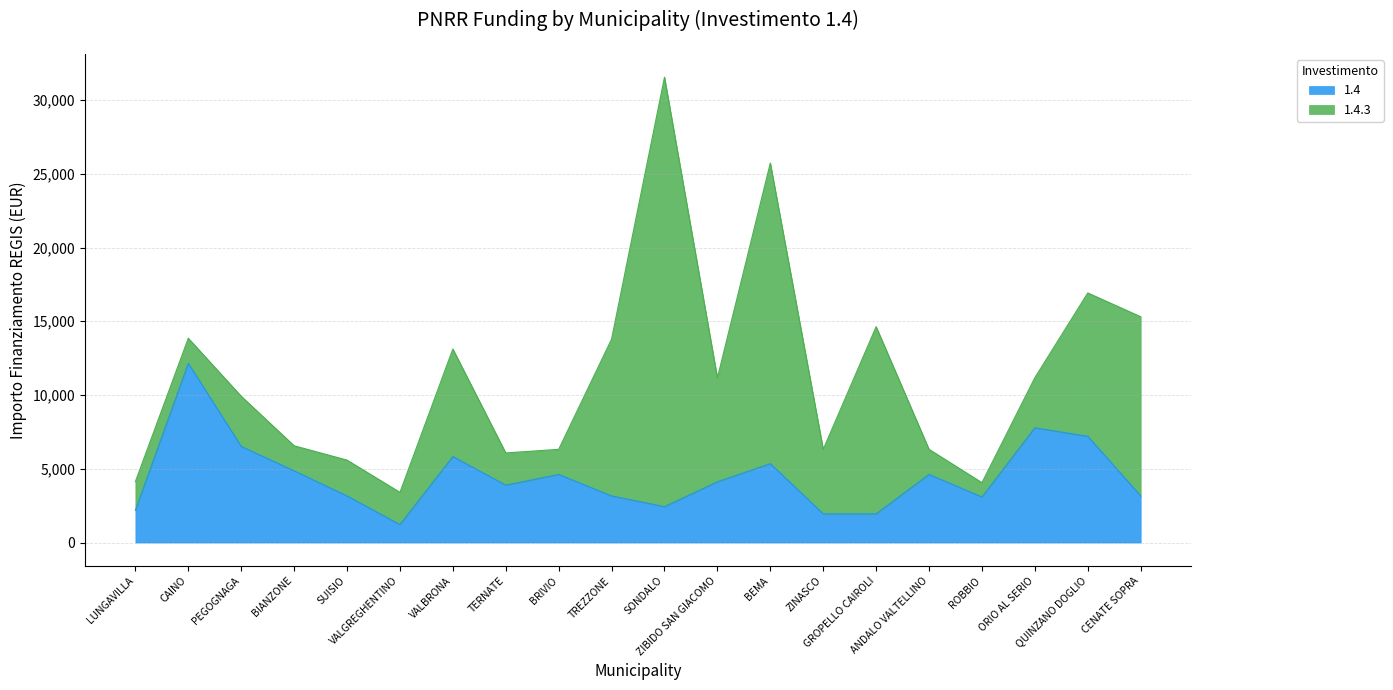

The value at ZIBIDO SAN GIACOMO is 4116. True or false?

True